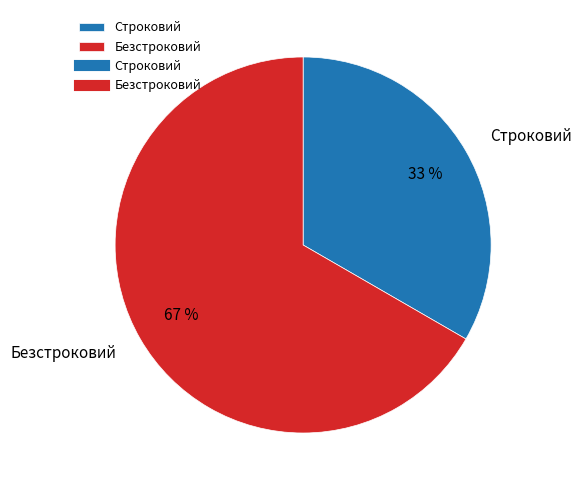

How many slices are in this pie chart?

2